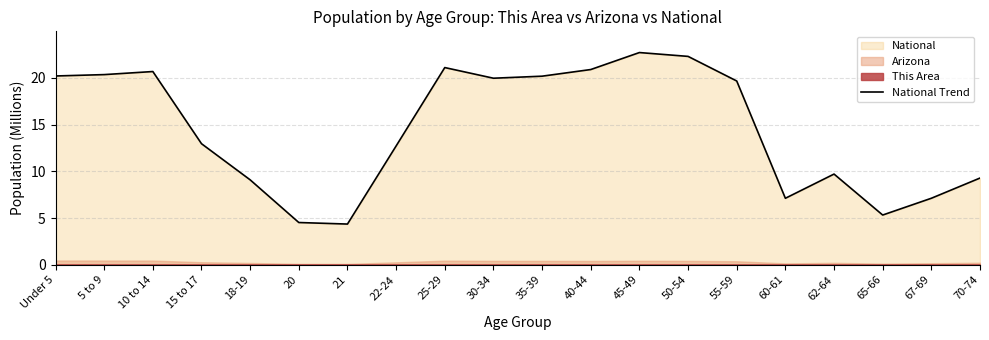

What is the smallest value displayed?

4.4